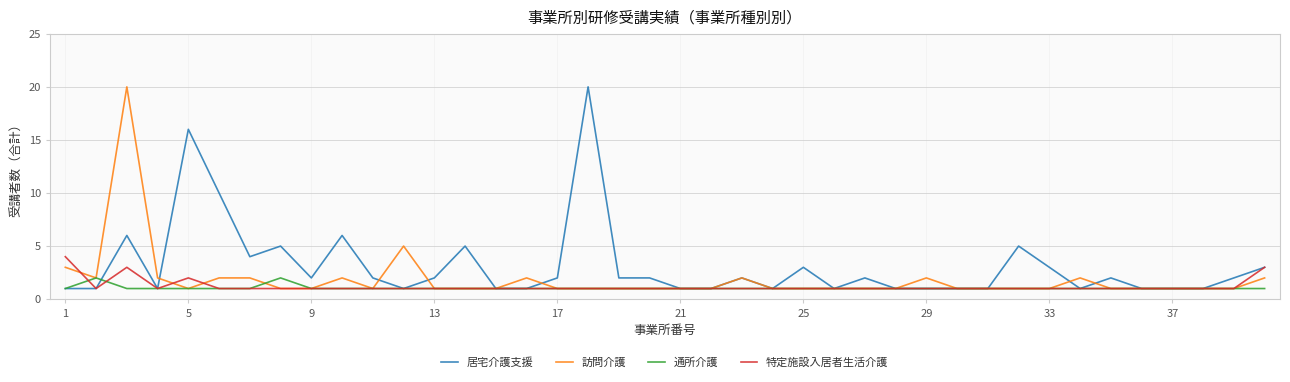

What is the difference between the second highest and minimum values in the 訪問介護 series?

4